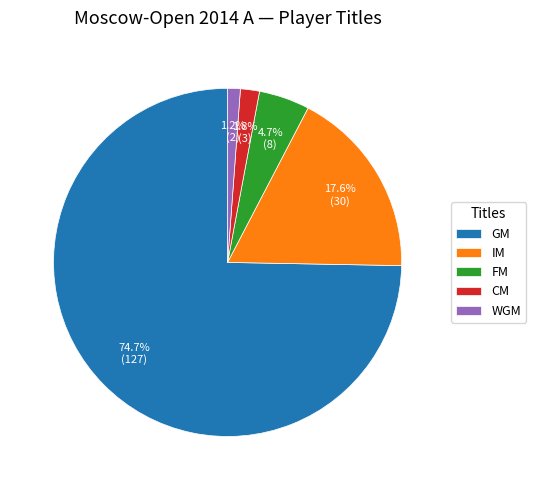

How many segments does this pie chart have?

5